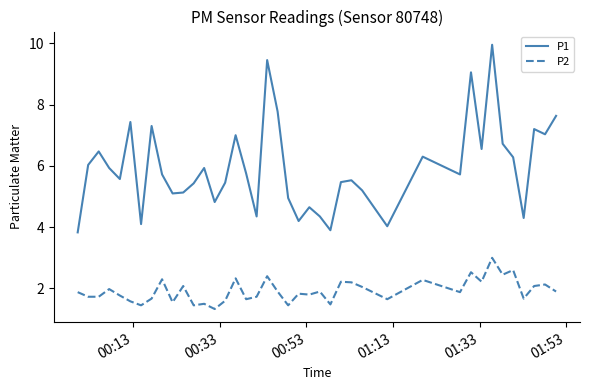

Which series has the widest spread of values?

P1